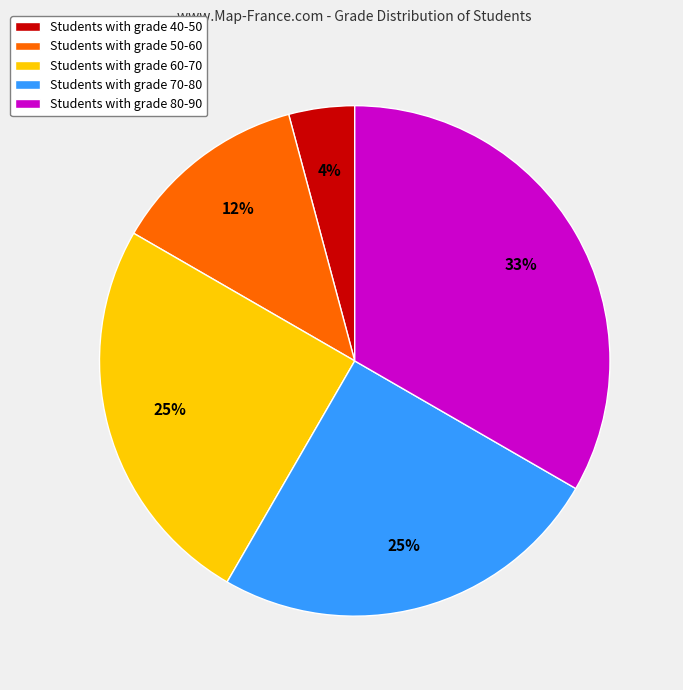

Between Students with grade 70-80 and Students with grade 80-90, which is larger?

Students with grade 80-90